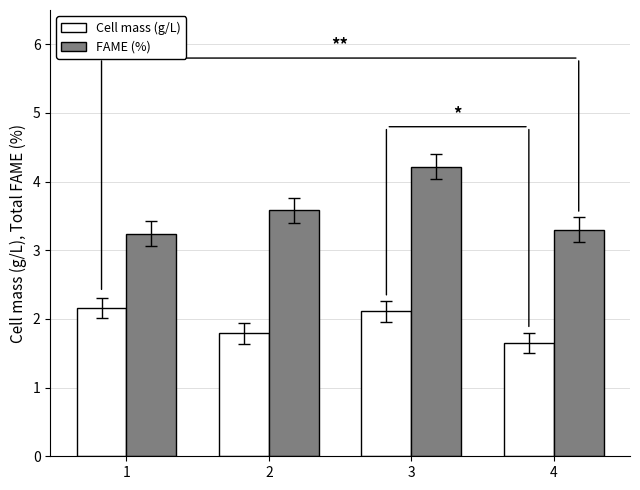

What is the greatest value displayed?

4.2